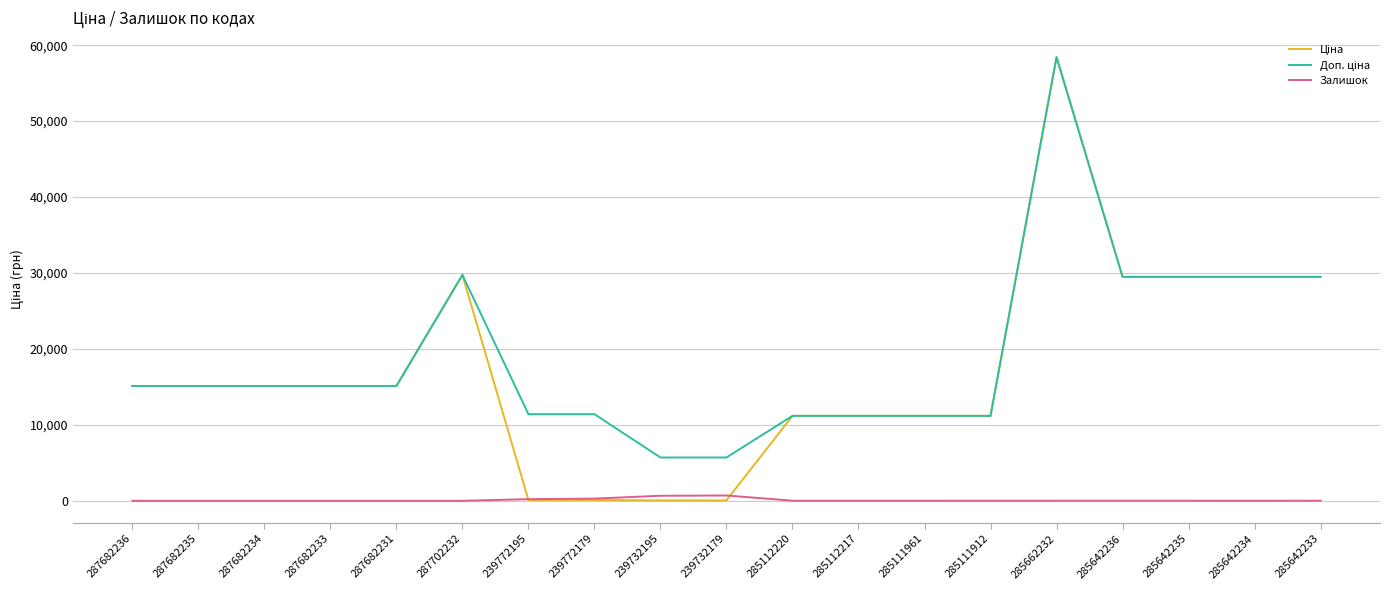

What is the difference between the highest and lowest values at 287682235?

15120.0